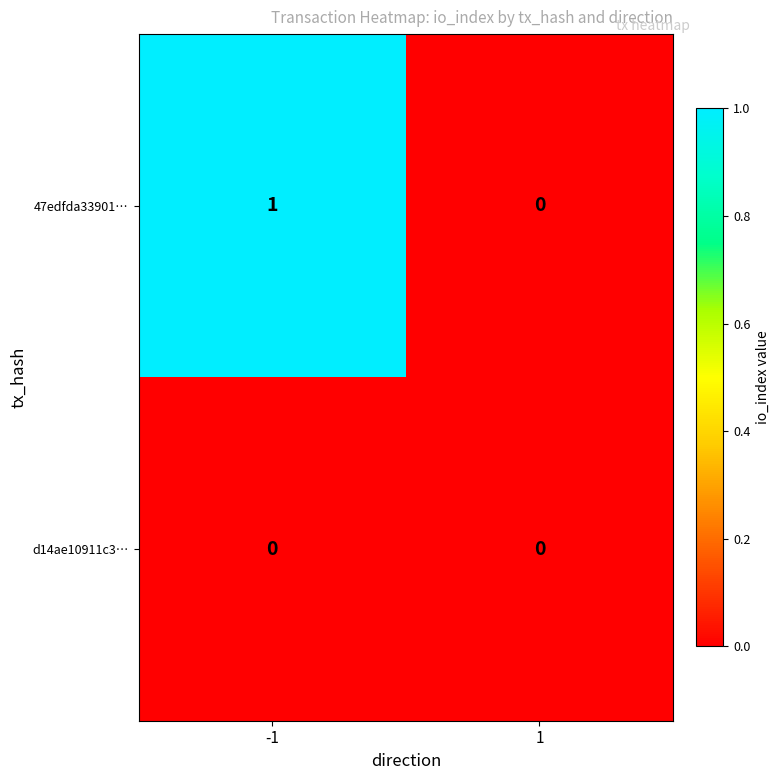

Between -1 and 1, which series saw the biggest shift?

47edfda33901…